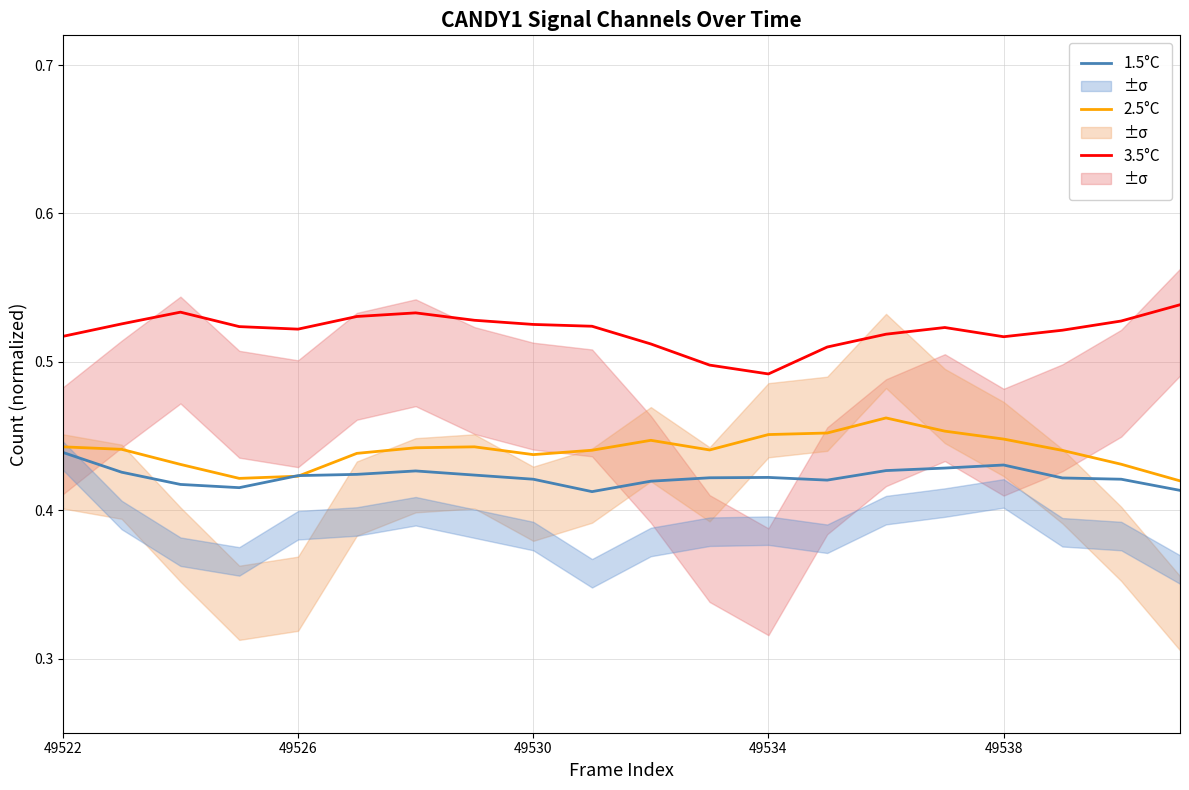

List the series in order of their peak value, highest first.

3.5°C, 2.5°C, 1.5°C